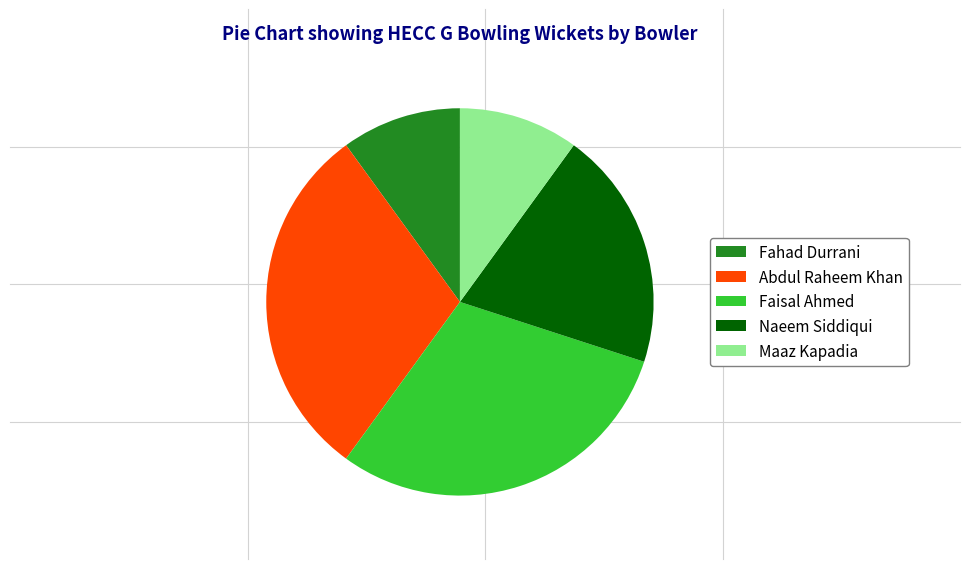

Does any single category account for the majority?

No